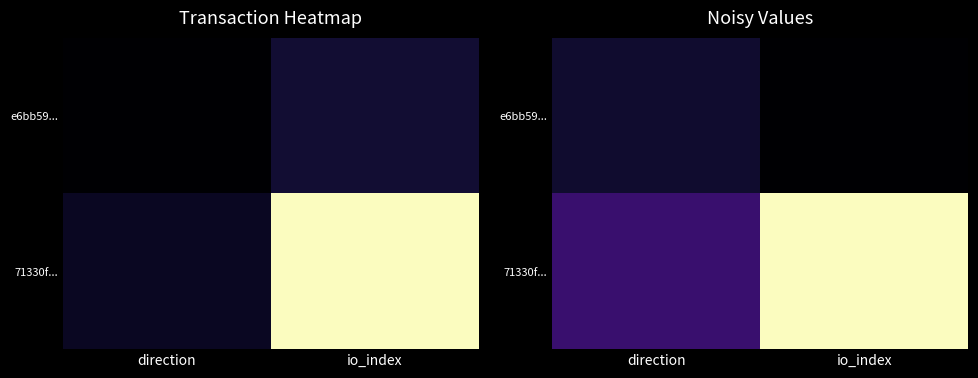

Which series has the largest total across all categories?

71330f...